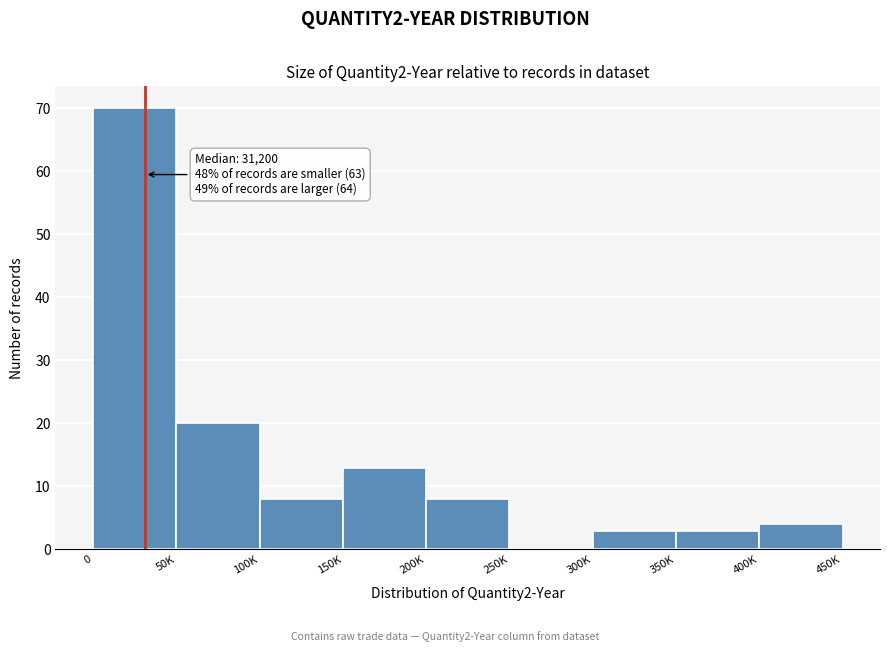

Reading right to left, extract all data points from this chart.

400K=4	350K=3	300K=3	250K=0	200K=8	150K=13	100K=8	50K=20	0=70